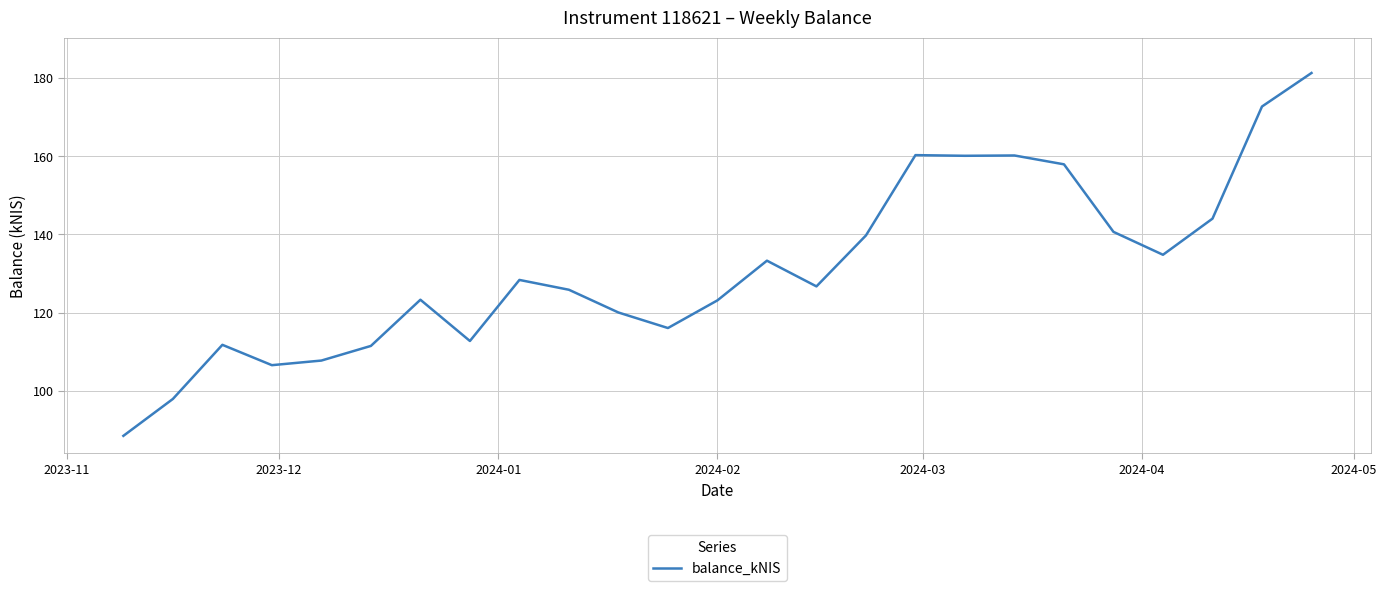

What is the greatest value displayed?

181.3